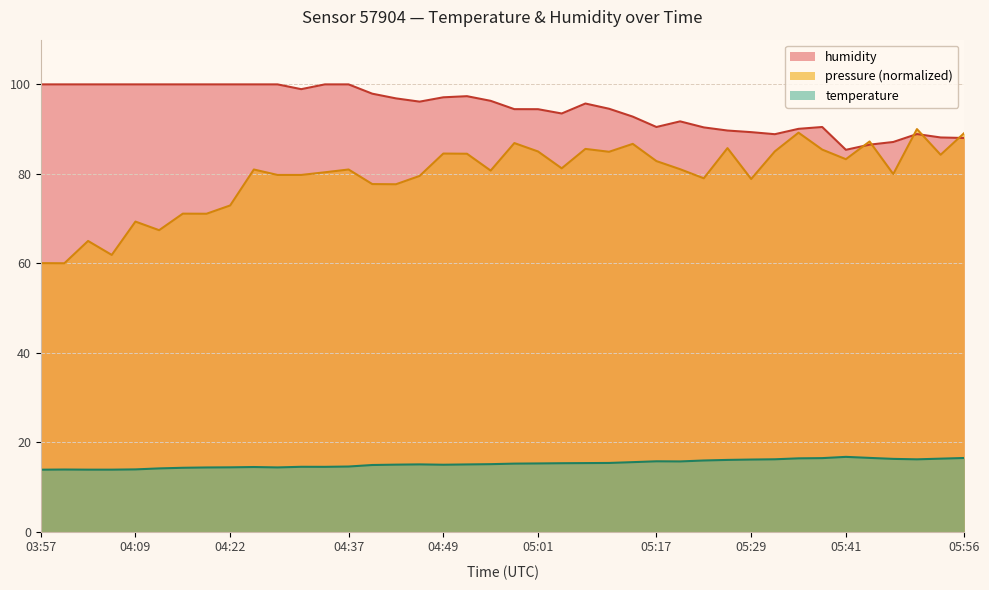

What is the sum of all temperature values?

607.4